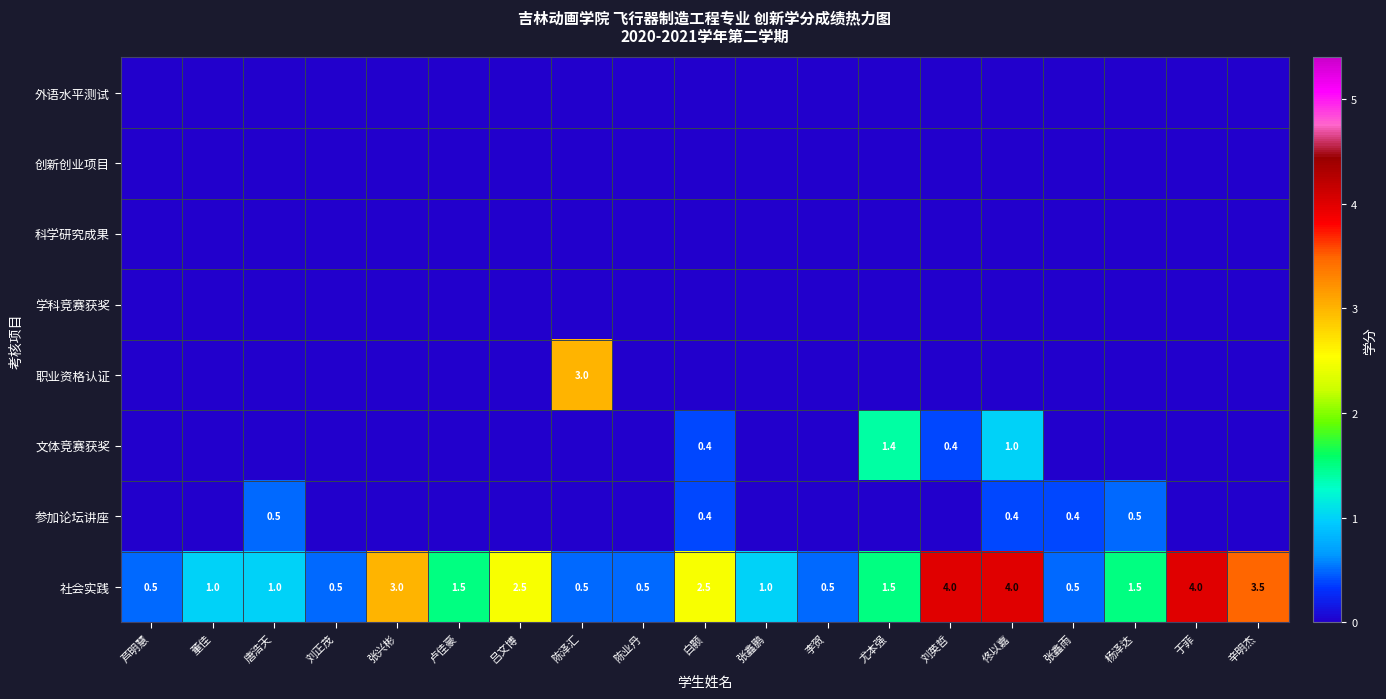

How many categories are shown in the chart?

19